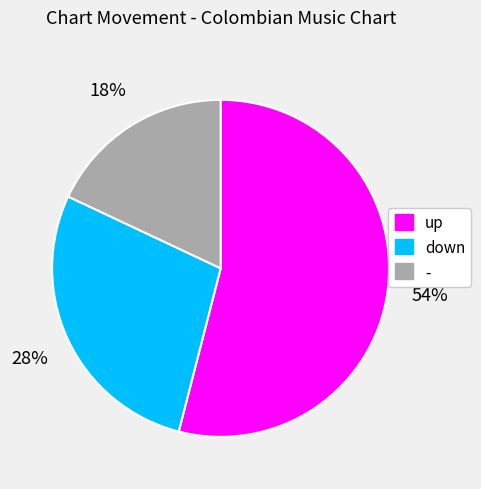

The up slice represents 54% of the pie. True or false?

True